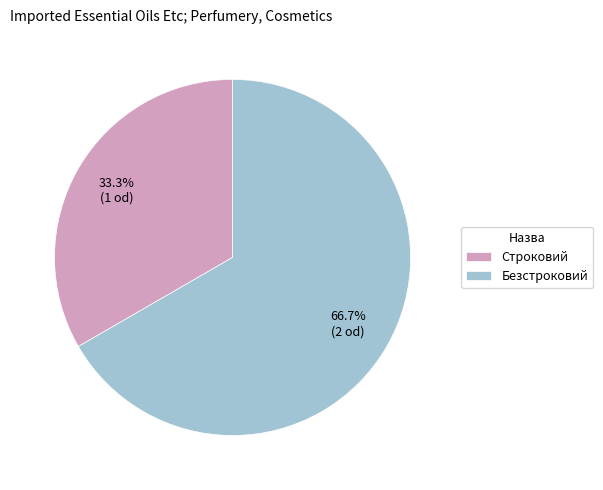

Rank the categories by value from lowest to highest.

Строковий, Безстроковий